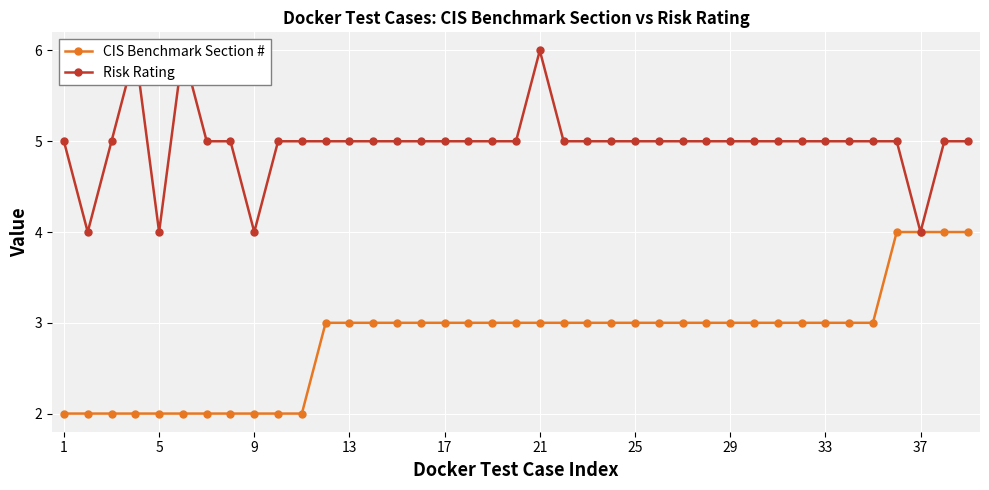

Rank the series at 21 from lowest to highest value.

CIS Benchmark Section #, Risk Rating